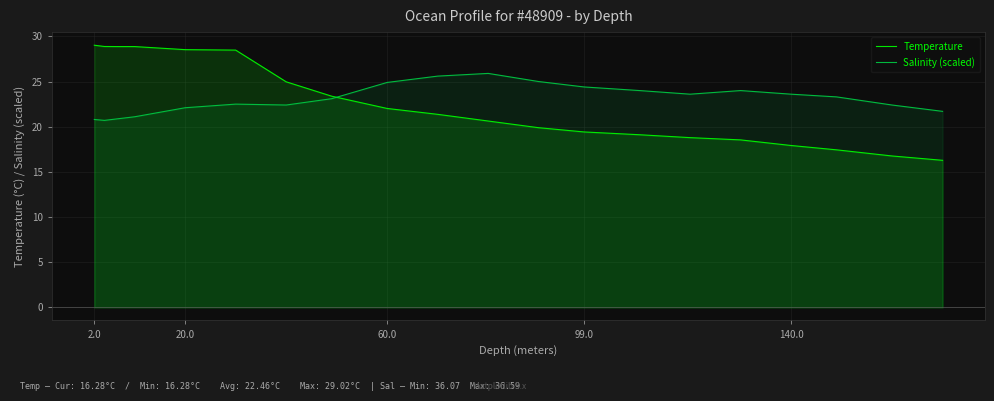

What is the minimum value shown in the chart?

16.3